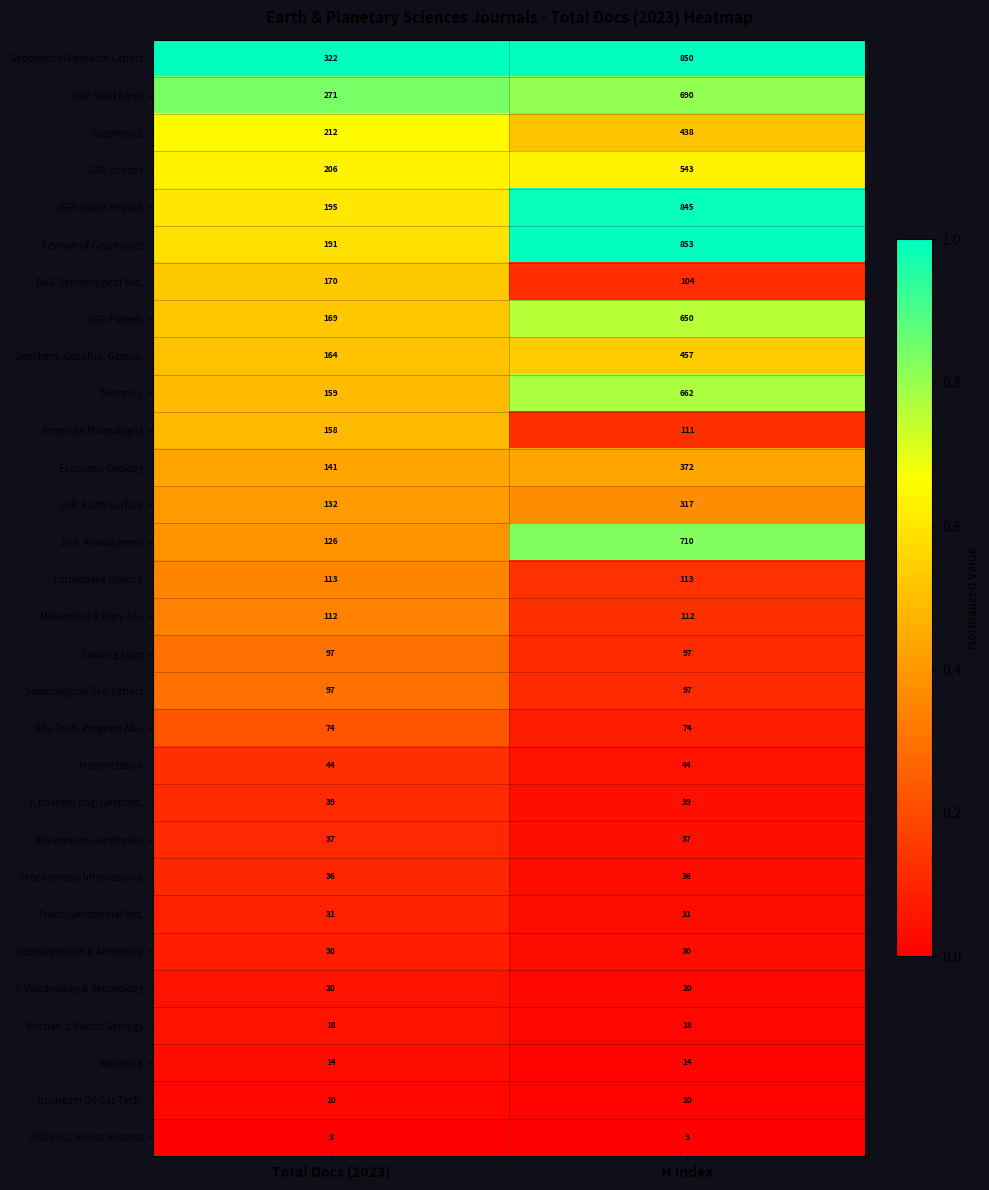

What is the maximum value for Upstream Oil Gas Tech.?

10